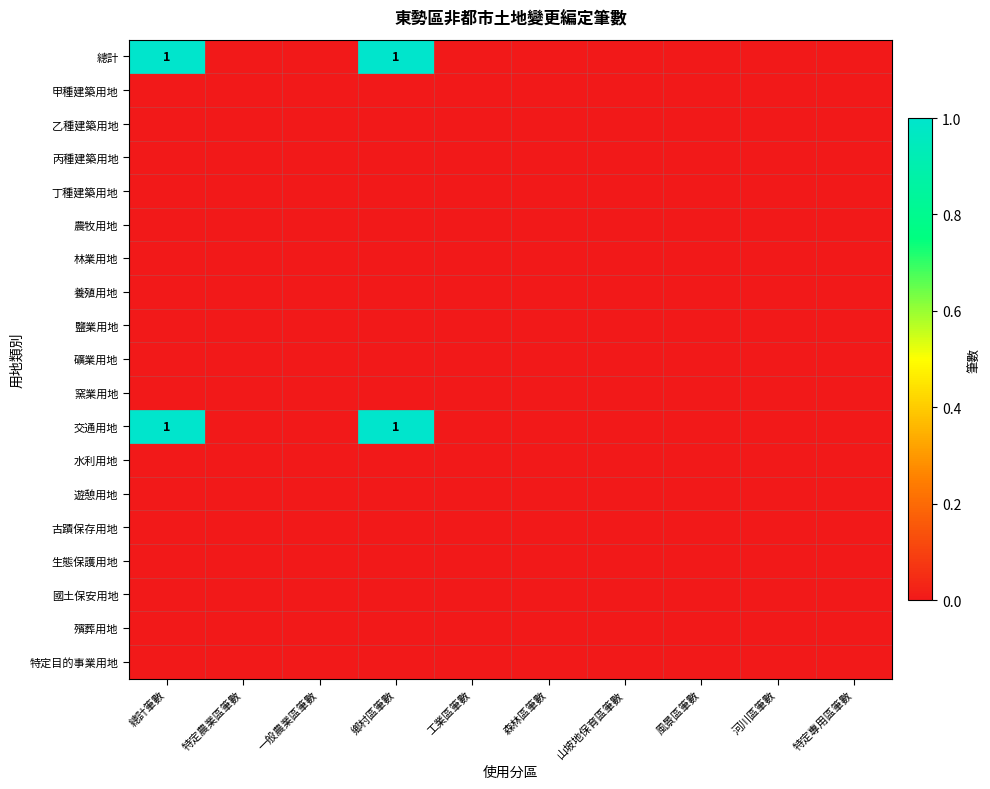

Count the number of data series in this chart.

19